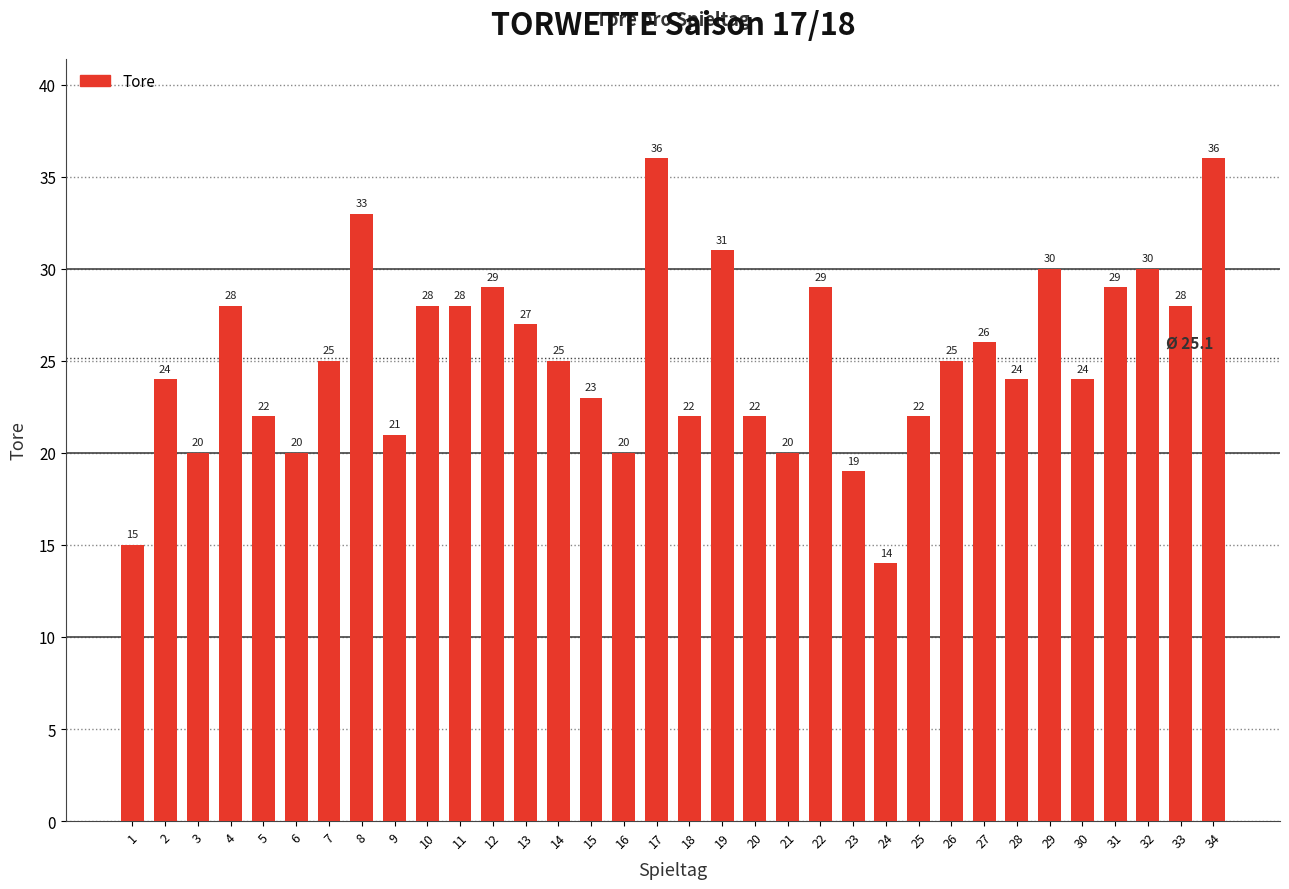

What is the maximum value shown in the chart?

36